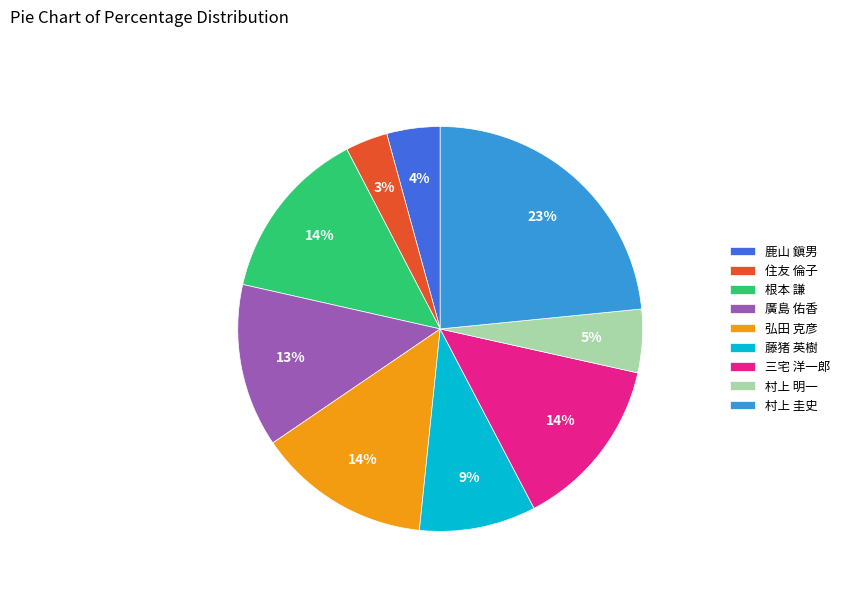

Which has a higher value, 根本 謙 or 村上 明一?

根本 謙